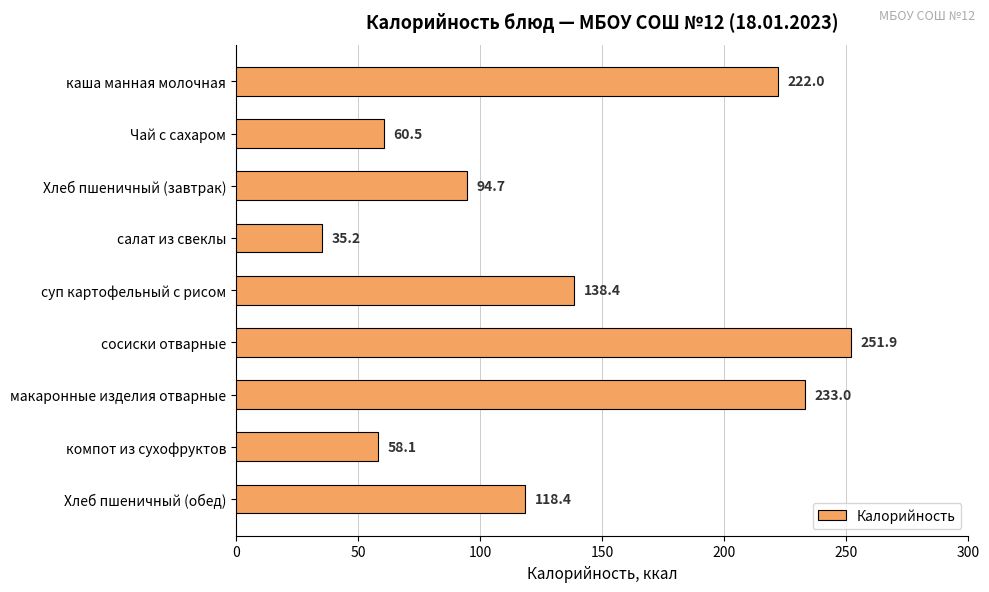

List the labels in order of value, smallest first.

салат из свеклы, компот из сухофруктов, Чай с сахаром, Хлеб пшеничный (завтрак), Хлеб пшеничный (обед), суп картофельный с рисом, каша манная молочная, макаронные изделия отварные, сосиски отварные